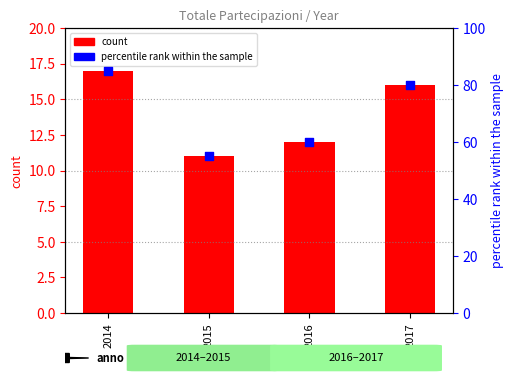

What is the total value across all series at 2014?

102.0